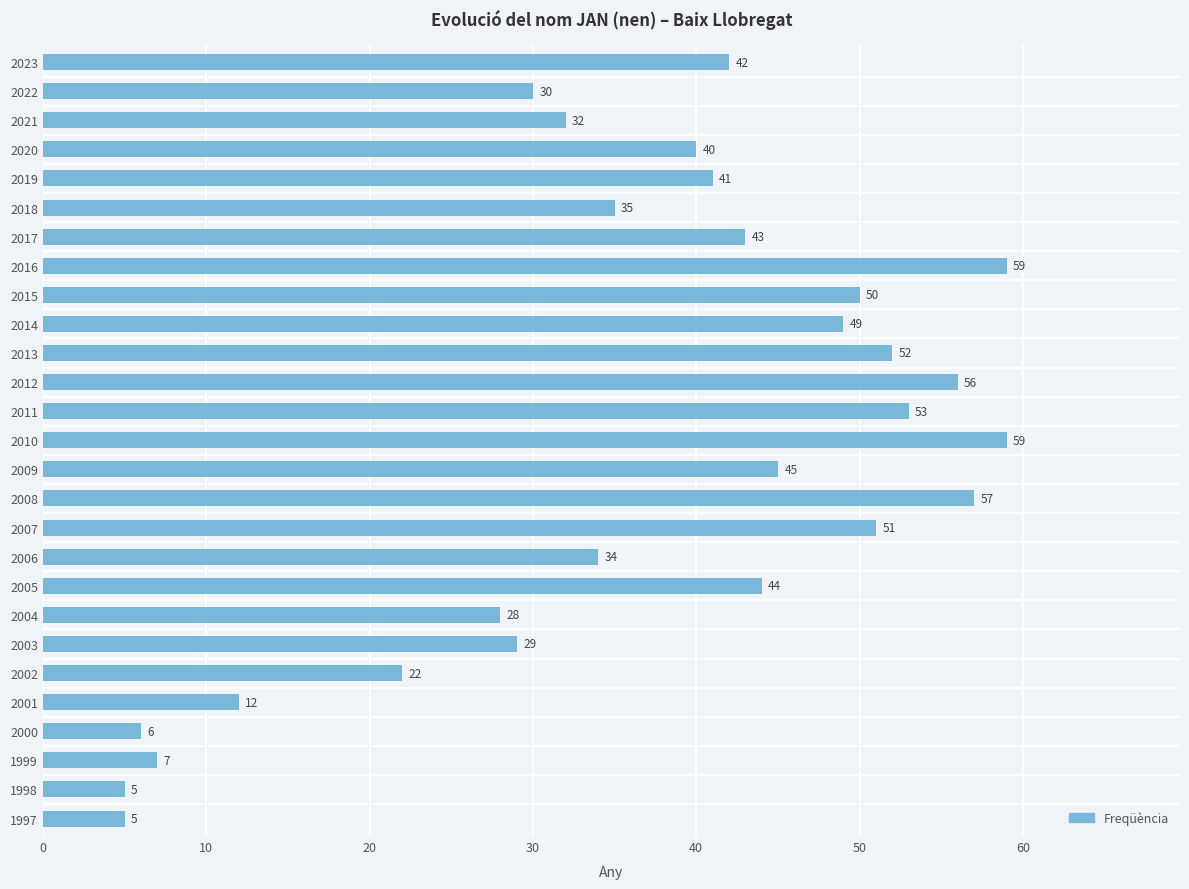

What is the greatest value displayed?

59